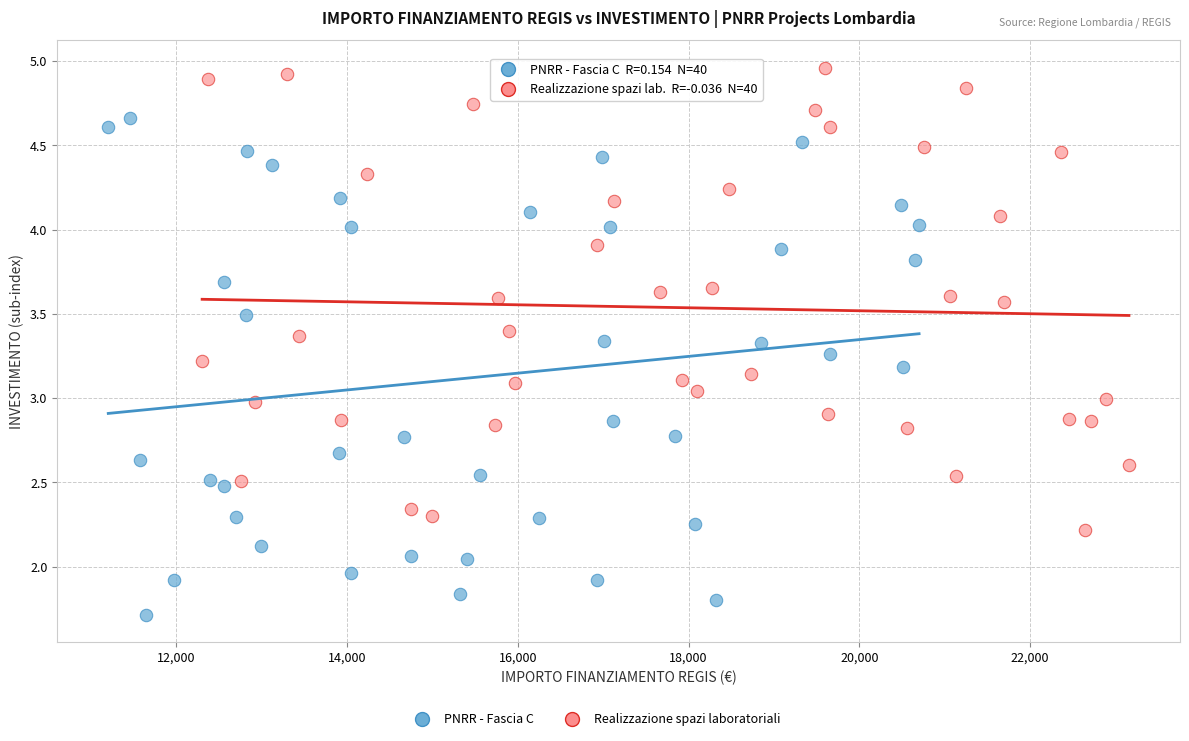

Which series reaches the minimum Y coordinate?

PNRR - Fascia C